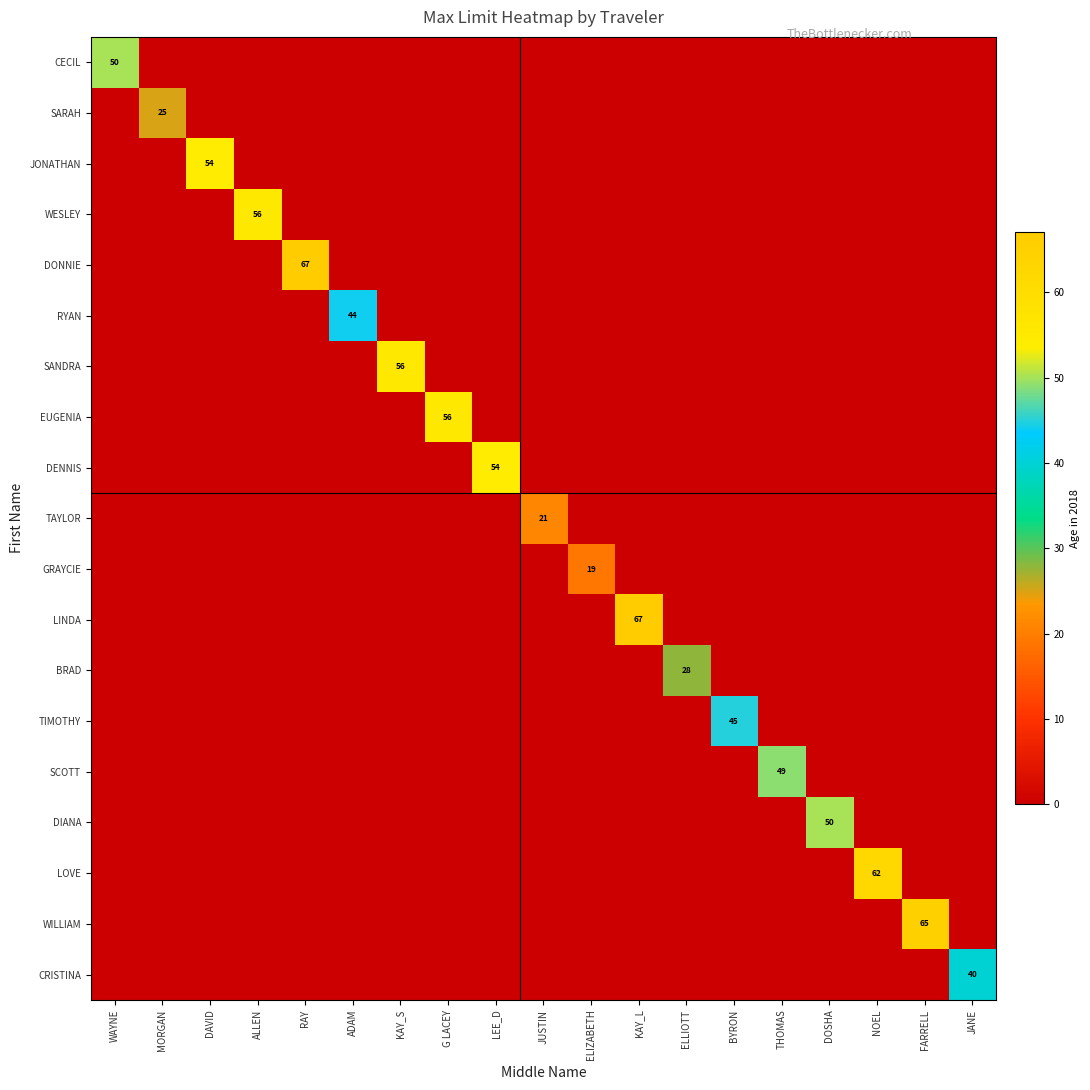

How many positive values does the DENNIS series have?

1